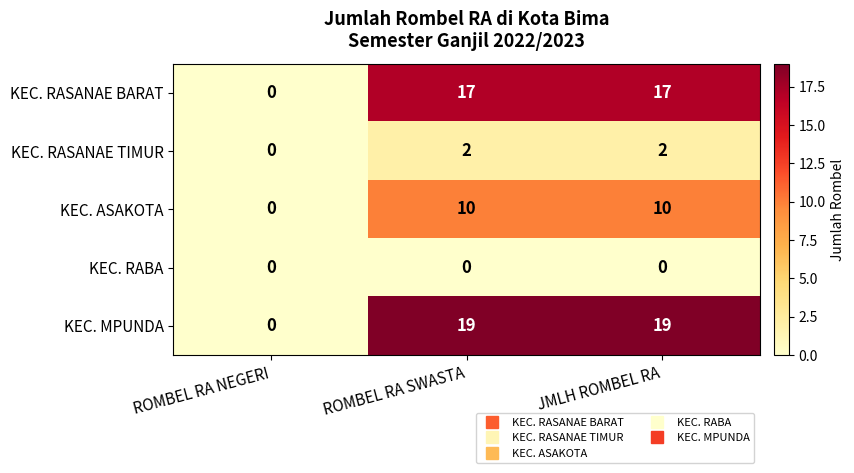

What value does the KEC. ASAKOTA series have at JMLH ROMBEL RA?

10